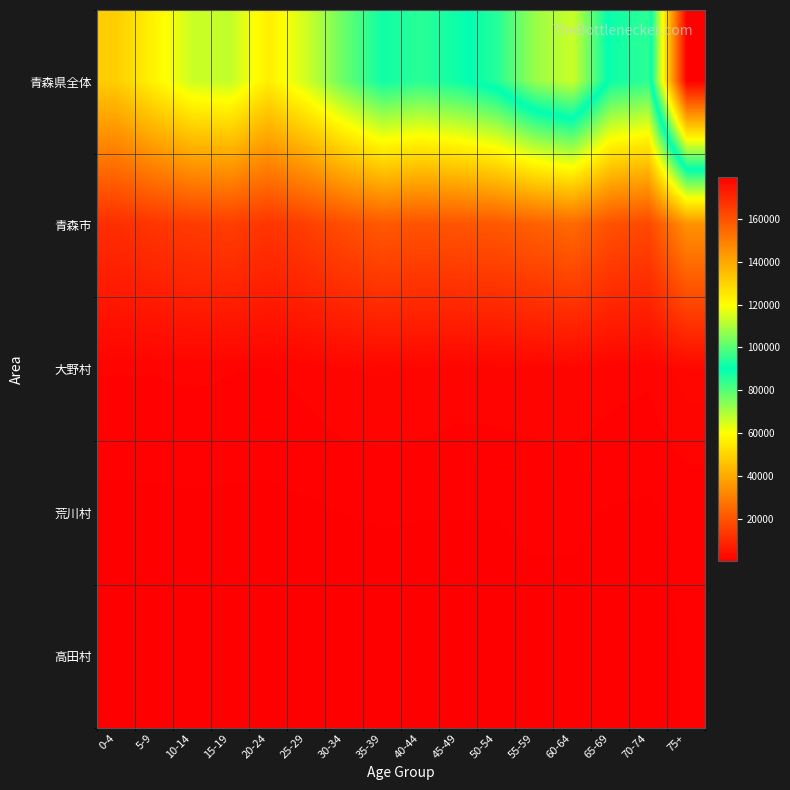

Reading left to right, transcribe all the data shown in this chart.

青森県全体: 0-4=48461	5-9=57358	10-14=66023	15-19=67308	20-24=56205	25-29=65738	30-34=77699	35-39=88118	40-44=85099	45-49=88299	50-54=94027	55-59=107612	60-64=113482	65-69=88421	70-74=84694	75+=179653
青森市: 0-4=10963	5-9=12714	10-14=13990	15-19=14726	20-24=12653	25-29=14987	30-34=18421	35-39=21062	40-44=19596	45-49=20077	50-54=20827	55-59=22705	60-64=25099	65-69=19114	70-74=17234	75+=34454
大野村: 0-4=1154	5-9=1154	10-14=1259	15-19=1158	20-24=1067	25-29=1366	30-34=1793	35-39=1914	40-44=1751	45-49=1525	50-54=1564	55-59=1681	60-64=1807	65-69=1422	70-74=1255	75+=2189
荒川村: 0-4=190	5-9=219	10-14=232	15-19=221	20-24=213	25-29=281	30-34=408	35-39=438	40-44=423	45-49=415	50-54=414	55-59=508	60-64=493	65-69=358	70-74=292	75+=582
高田村: 0-4=50	5-9=70	10-14=88	15-19=76	20-24=56	25-29=92	30-34=74	35-39=110	40-44=93	45-49=131	50-54=139	55-59=168	60-64=197	65-69=158	70-74=142	75+=471